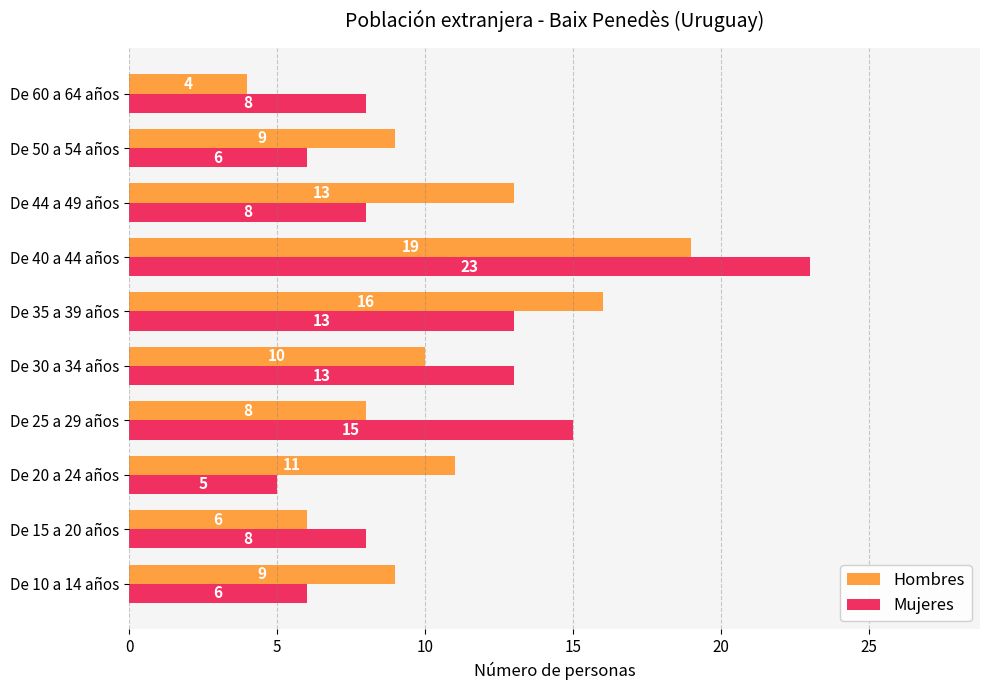

What is the sum of all Mujeres values?

105